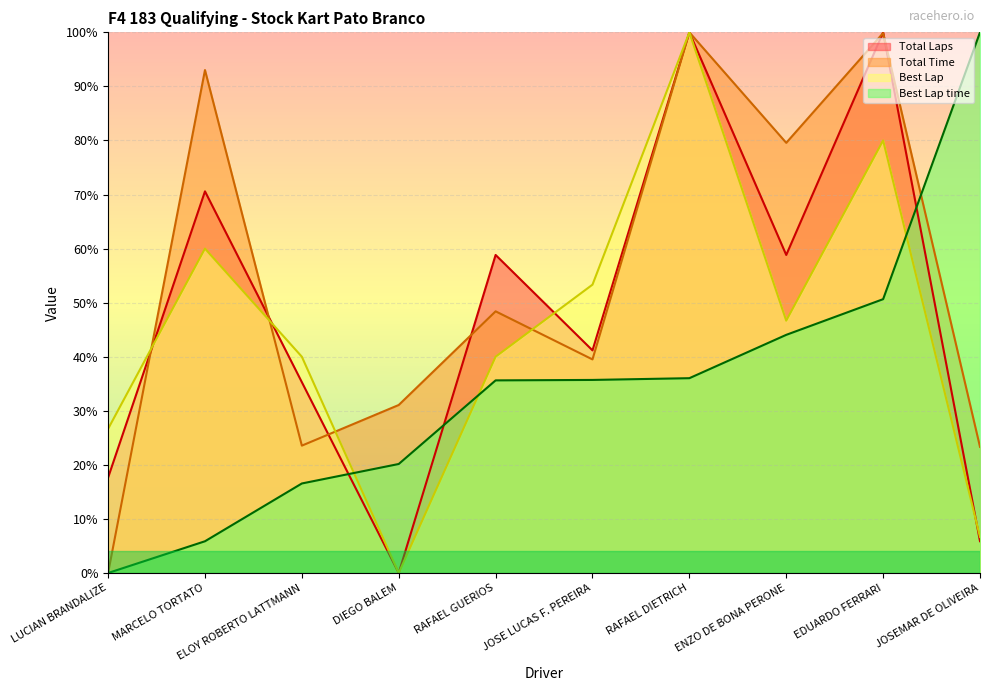

The value of Total Time at LUCIAN BRANDALIZE is 0.0. True or false?

True